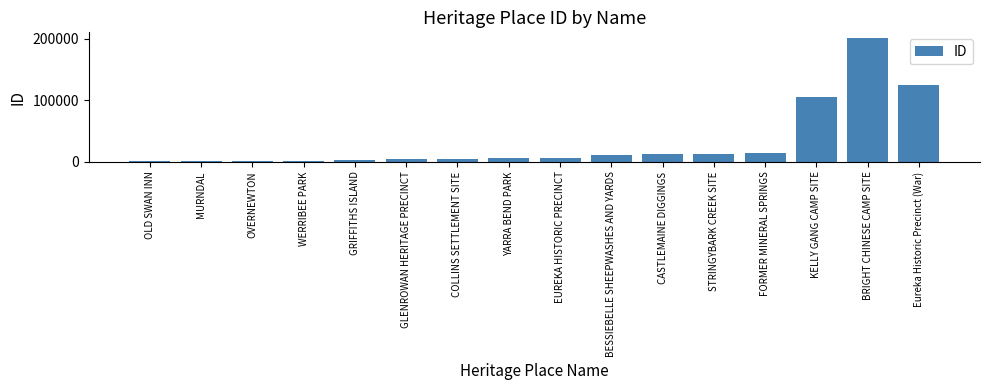

The value at COLLINS SETTLEMENT SITE is 4653. True or false?

True